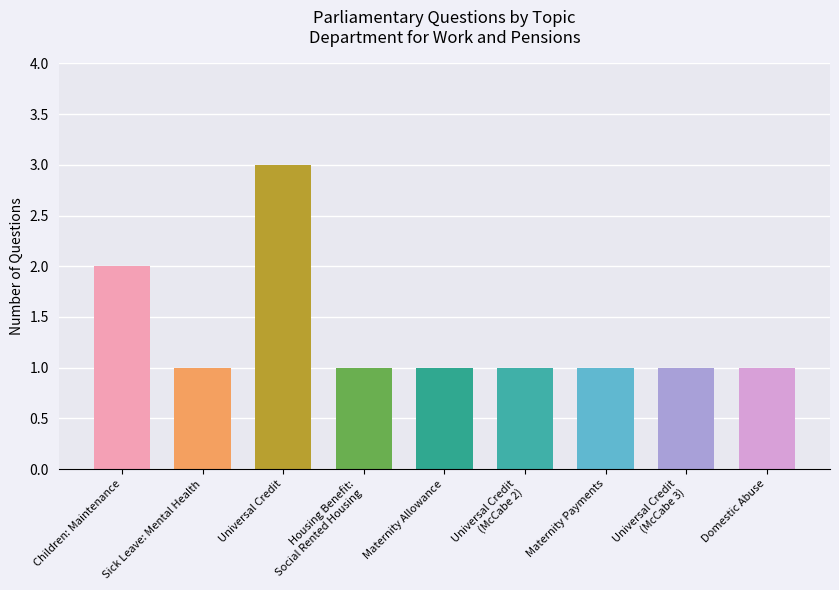

The value at Maternity Allowance is 0. True or false?

False